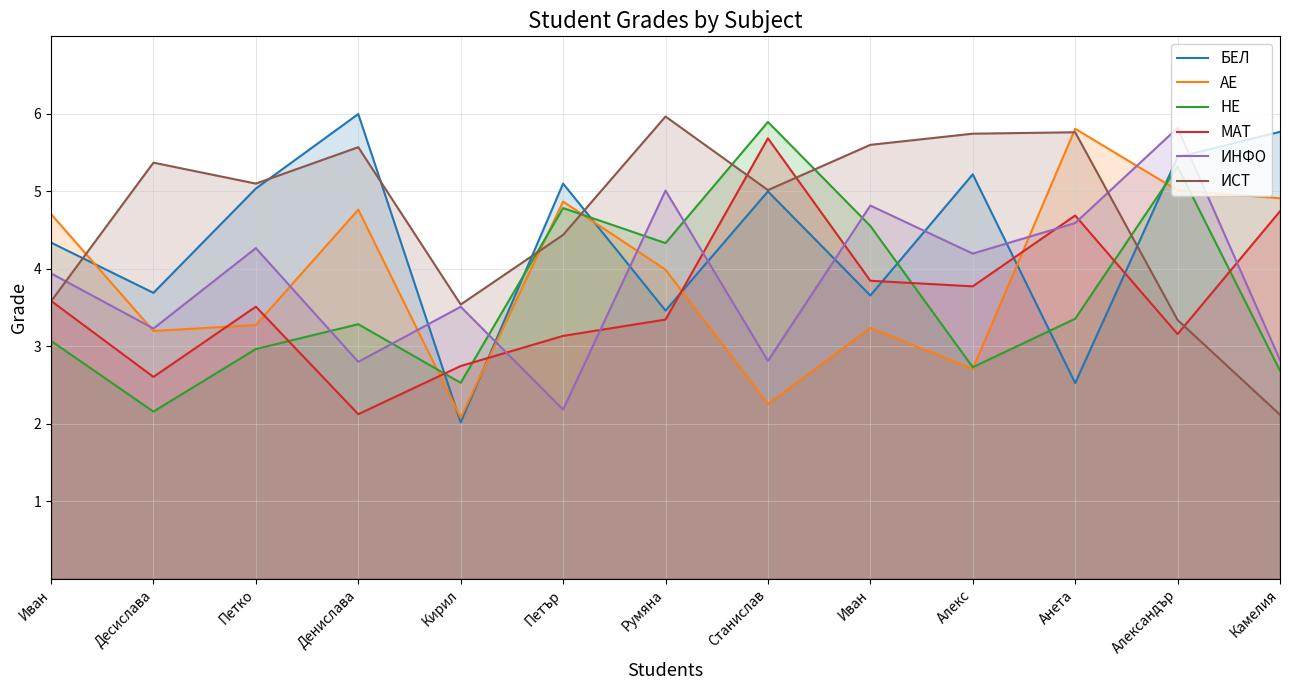

Which series has the largest total across all categories?

ИСТ